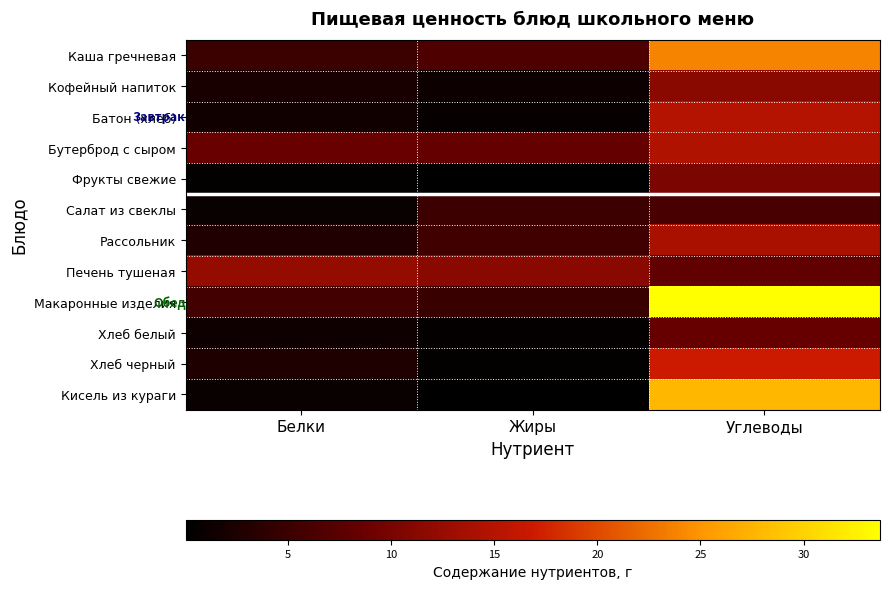

Reading left to right, transcribe all the data shown in this chart.

Каша гречневая: Белки=4.9	Жиры=6.5	Углеводы=23.9
Кофейный напиток: Белки=2.0	Жиры=1.1	Углеводы=11.4
Батон (хлеб): Белки=1.6	Жиры=0.6	Углеводы=14.9
Бутерброд с сыром: Белки=8.7	Жиры=8.4	Углеводы=14.6
Фрукты свежие: Белки=0.4	Жиры=0.3	Углеводы=10.3
Салат из свеклы: Белки=0.9	Жиры=5.0	Углеводы=6.0
Рассольник: Белки=2.7	Жиры=5.5	Углеводы=14.1
Печень тушеная: Белки=12.3	Жиры=11.4	Углеводы=8.1
Макаронные изделия: Белки=5.6	Жиры=4.8	Углеводы=33.7
Хлеб белый: Белки=1.2	Жиры=0.5	Углеводы=8.6
Хлеб черный: Белки=2.6	Жиры=0.3	Углеводы=17.0
Кисель из кураги: Белки=0.9	Жиры=0.1	Углеводы=27.8